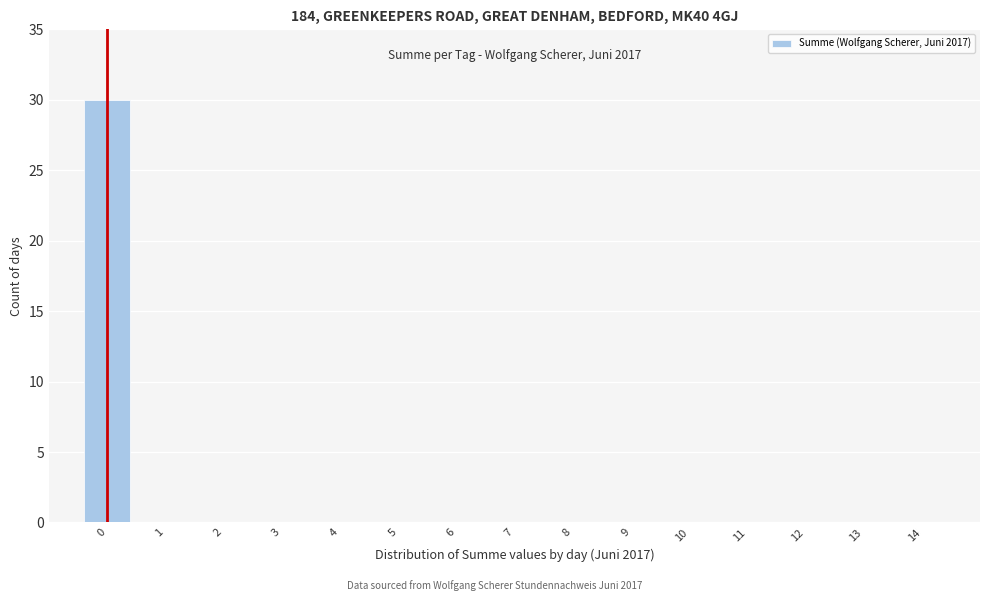

Reading right to left, list all the values displayed in this chart.

14=0	13=0	12=0	11=0	10=0	9=0	8=0	7=0	6=0	5=0	4=0	3=0	2=0	1=0	0=30